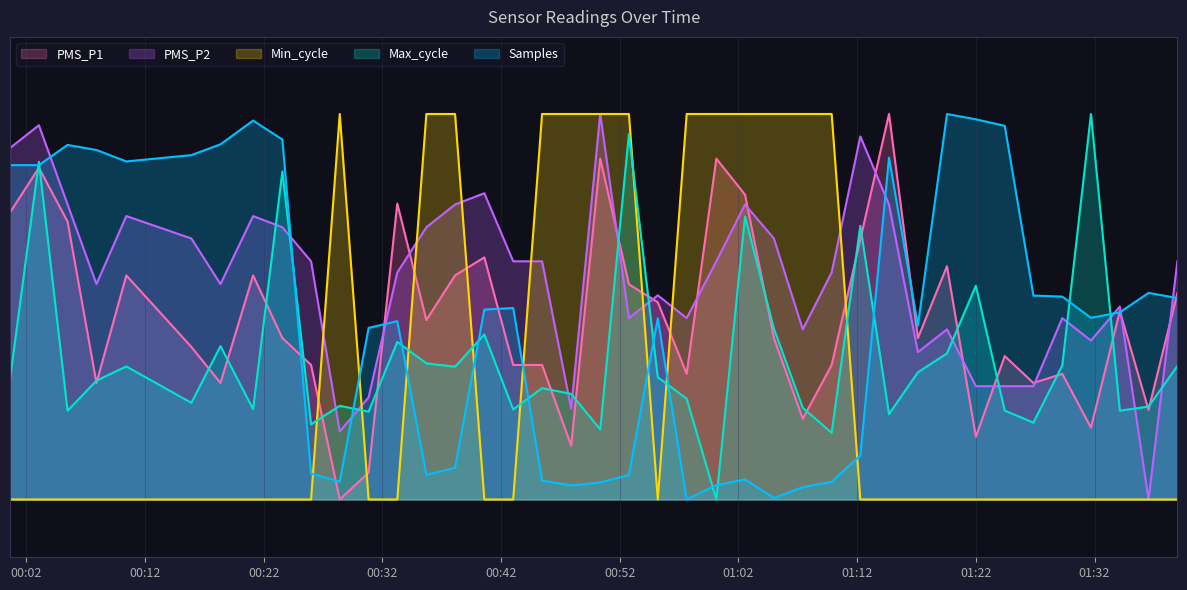

Which series has the widest spread of values?

PMS_P1